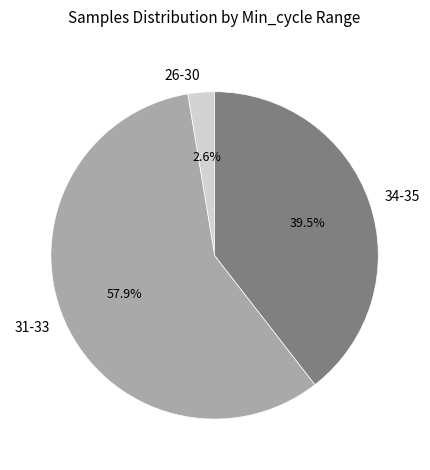

What percentage do 34-35 and 31-33 together represent?

97.4%